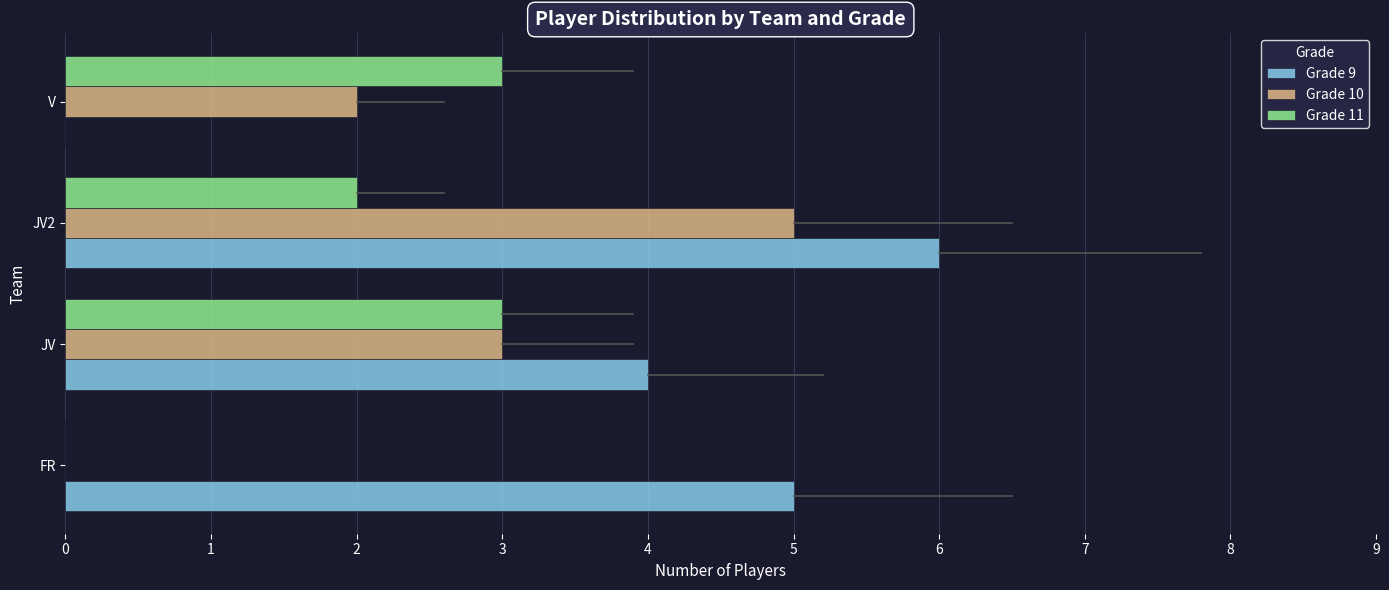

What are all the series names shown in the legend?

Grade 9, Grade 10, Grade 11